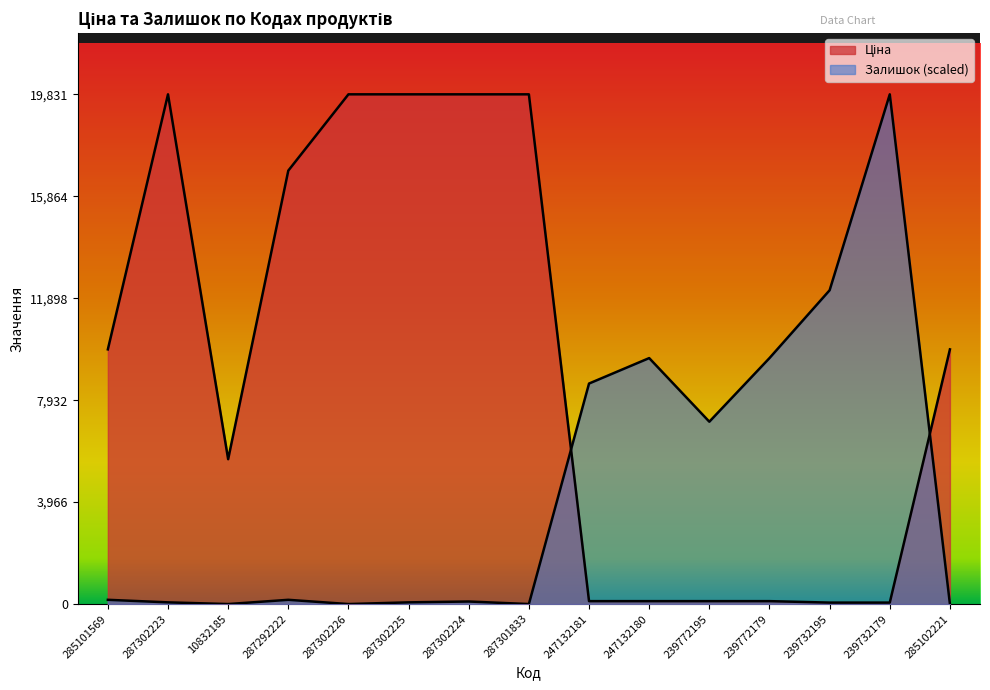

True or false: Залишок has more than 2 interior local peaks.

True